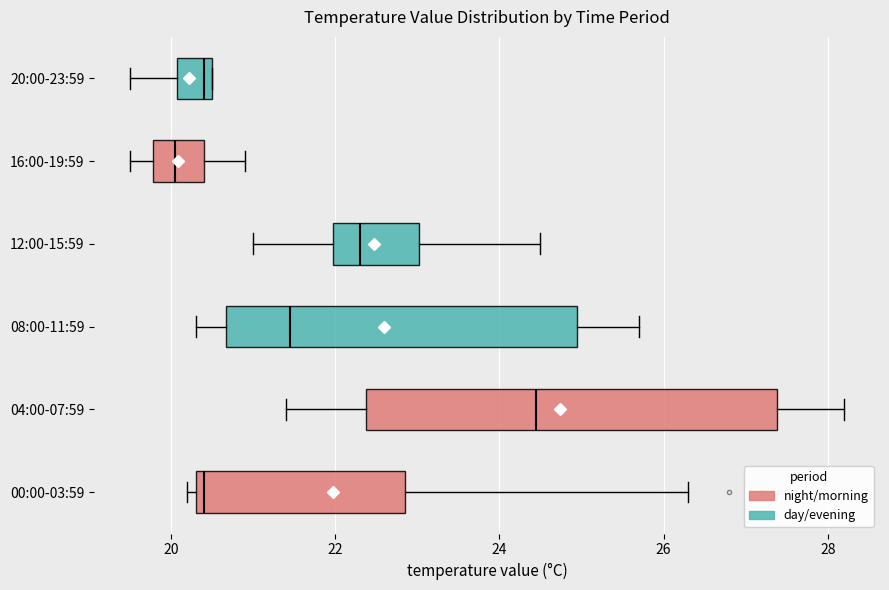

Reading bottom to top, transcribe this box plot: for each box, give where its median line is, the range the box spans, and where its two whiskers end, as read against the x-axis. The values are not printed on the chart, so give them approximately, as read against the axis.

00:00-03:59: median 20.4 (just right of the box's left edge), box 20.4 to 22.8, whiskers 20.2 to 26.4
04:00-07:59: median 24.4, box 22.4 to 27.4, whiskers 21.4 to 28.2
08:00-11:59: median 21.4, box 20.6 to 25.0, whiskers 20.4 to 25.8
12:00-15:59: median 22.4, box 22.0 to 23.0, whiskers 21.0 to 24.6
16:00-19:59: median 20.0, box 19.8 to 20.4, whiskers 19.6 to 21.0
20:00-23:59: median 20.4, box 20.0 to 20.6, whiskers 19.6 to 20.6